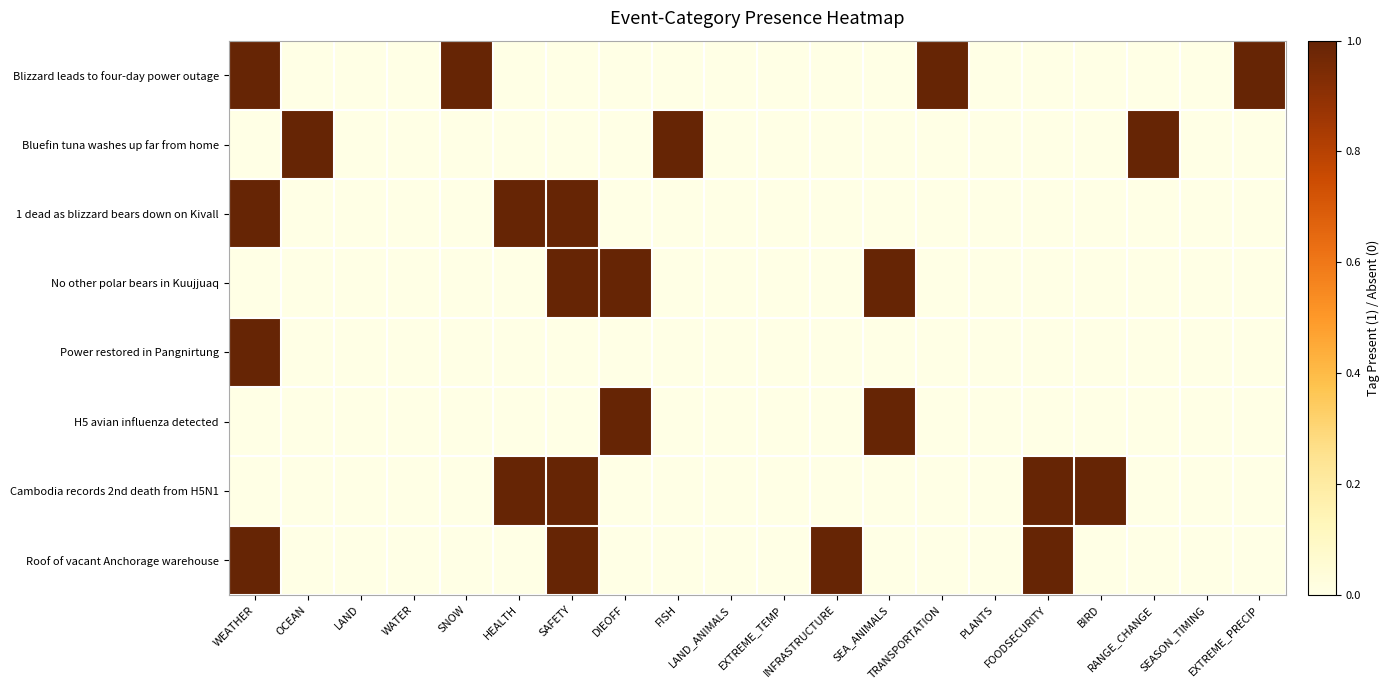

At HEALTH, list the series in order from smallest to largest.

Blizzard leads to four-day power outage, Bluefin tuna washes up far from home, No other polar bears in Kuujjuaq, Power restored in Pangnirtung, H5 avian influenza detected, Roof of vacant Anchorage warehouse, 1 dead as blizzard bears down on Kivall, Cambodia records 2nd death from H5N1